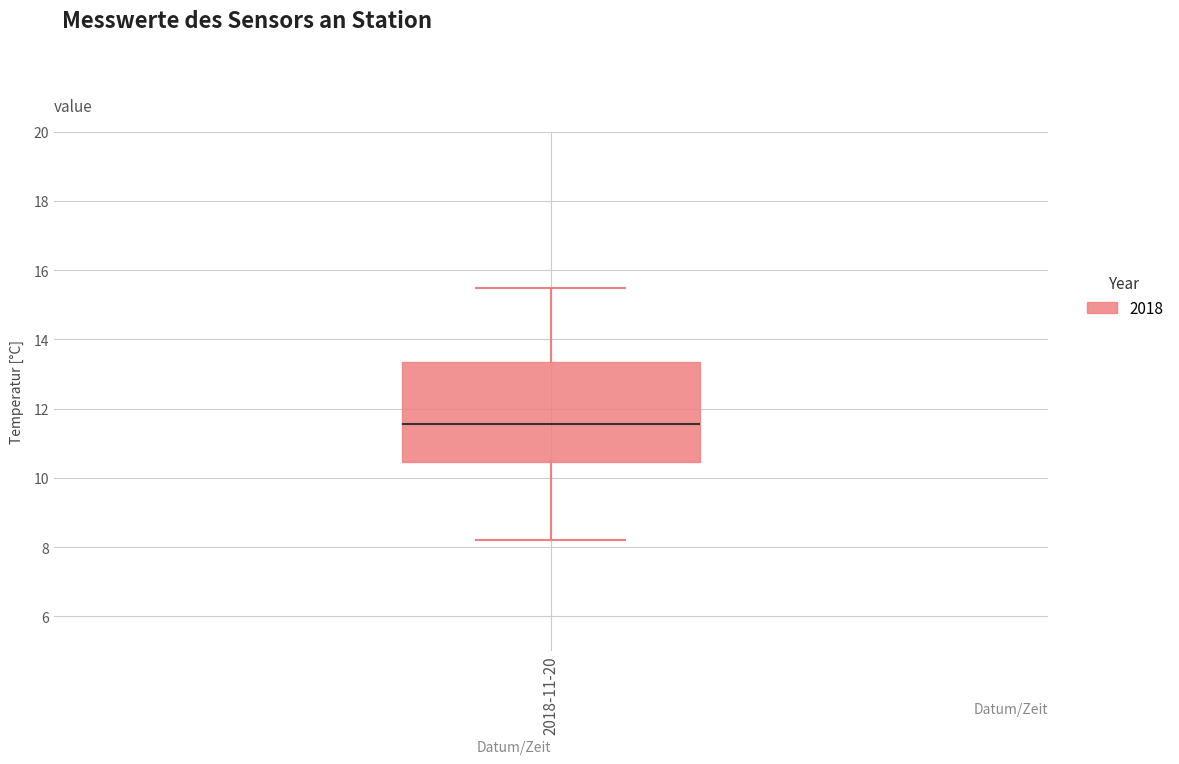

Read this box plot against the y-axis: the position of the median line, the range covered by the box, and the ends of both whiskers. The values are not printed on the chart, so give them approximately, as read against the axis.

median 11.6, box 10.4 to 13.4, whiskers 8.2 to 15.4